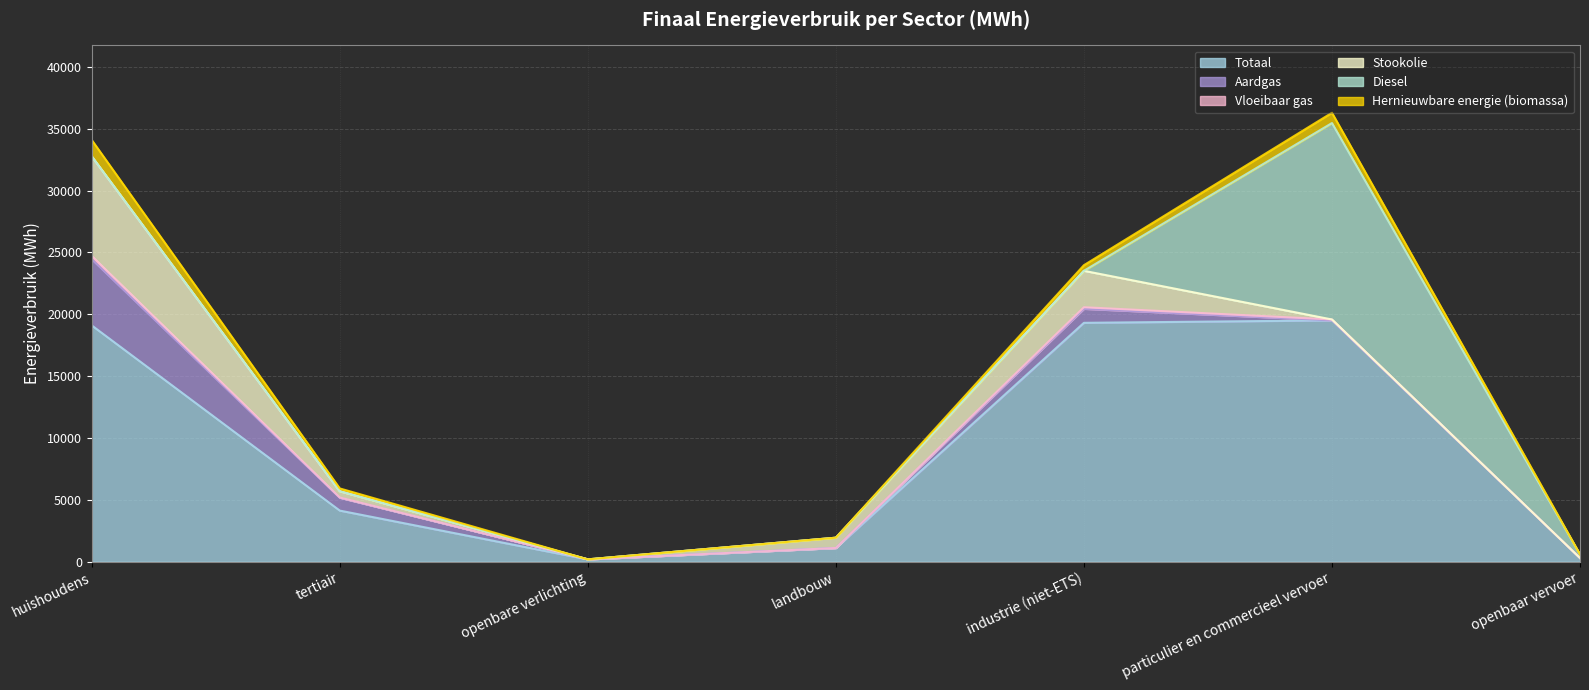

List the labels in order of Totaal value, smallest first.

openbare verlichting, openbaar vervoer, landbouw, tertiair, huishoudens, industrie (niet-ETS), particulier en commercieel vervoer